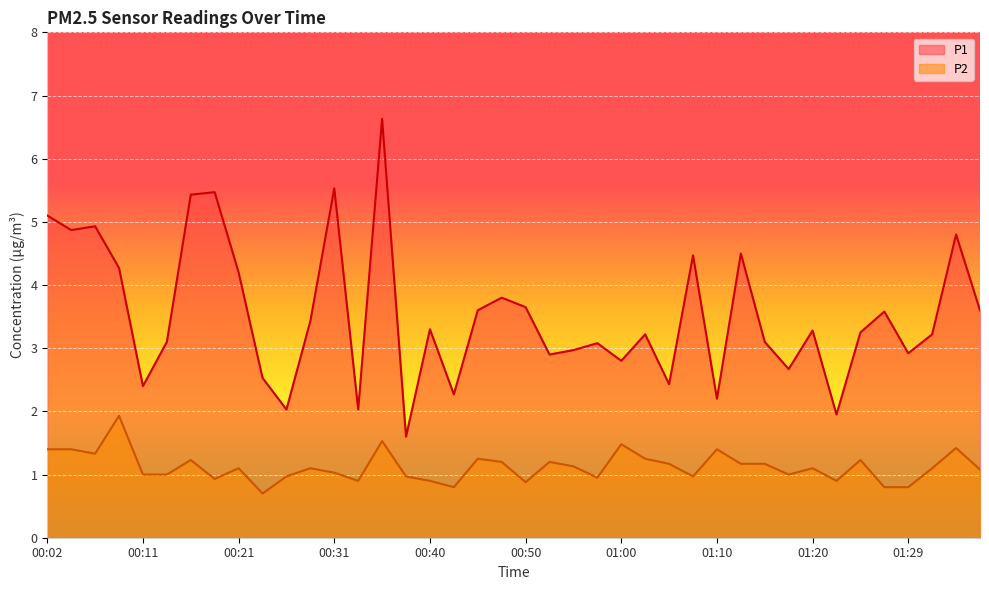

What is the sum of all P1 values?

141.1